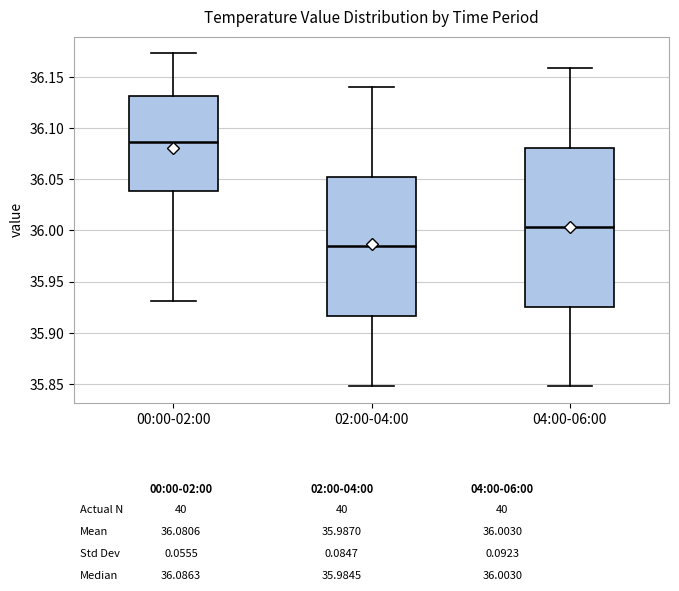

Comparing the boxes themselves (not the whiskers), which one is the tallest?

04:00-06:00